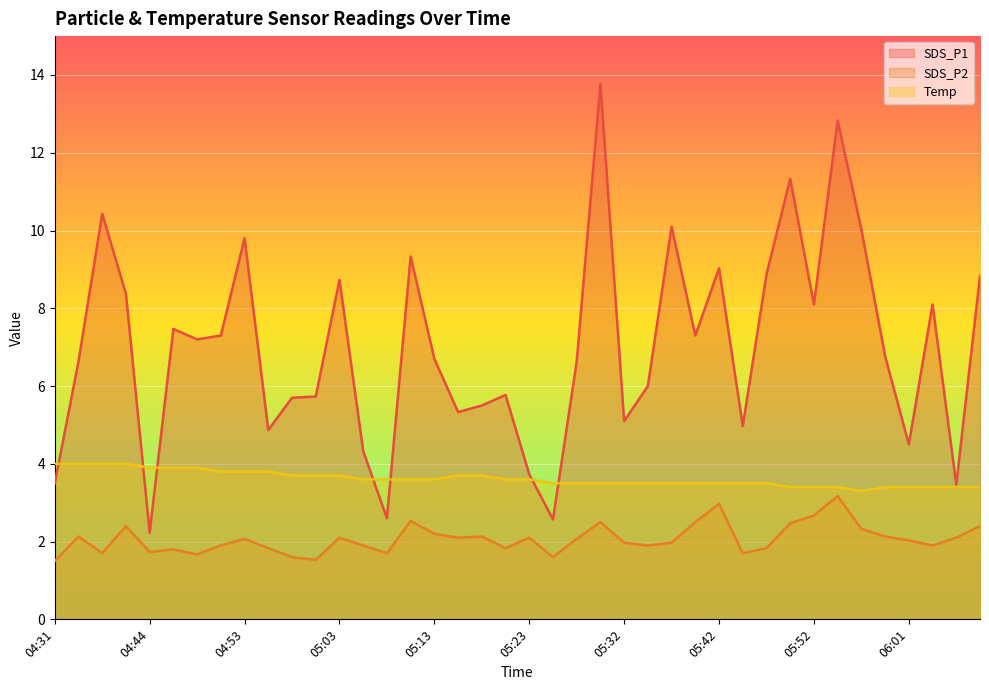

Reading right to left, list all the values displayed in this chart.

SDS_P1: 06:09=8.8	06:06=3.5	06:04=8.1	06:01=4.5	05:59=6.8	05:57=10.0	05:54=12.8	05:52=8.1	05:49=11.3	05:47=8.9	05:44=5.0	05:42=9.0	05:40=7.3	05:37=10.1	05:35=6.0	05:32=5.1	05:30=13.8	05:27=6.6	05:25=2.6	05:23=3.7	05:20=5.8	05:18=5.5	05:15=5.3	05:13=6.7	05:10=9.3	05:08=2.6	05:06=4.3	05:03=8.7	05:01=5.7	04:58=5.7	04:56=4.9	04:53=9.8	04:51=7.3	04:49=7.2	04:46=7.5	04:44=2.2	04:41=8.4	04:36=10.4	04:34=6.6	04:31=3.5
SDS_P2: 06:09=2.4	06:06=2.1	06:04=1.9	06:01=2.0	05:59=2.1	05:57=2.3	05:54=3.2	05:52=2.7	05:49=2.5	05:47=1.8	05:44=1.7	05:42=3.0	05:40=2.5	05:37=2.0	05:35=1.9	05:32=2.0	05:30=2.5	05:27=2.1	05:25=1.6	05:23=2.1	05:20=1.8	05:18=2.1	05:15=2.1	05:13=2.2	05:10=2.5	05:08=1.7	05:06=1.9	05:03=2.1	05:01=1.5	04:58=1.6	04:56=1.8	04:53=2.1	04:51=1.9	04:49=1.7	04:46=1.8	04:44=1.7	04:41=2.4	04:36=1.7	04:34=2.1	04:31=1.5
Temp: 06:09=3.4	06:06=3.4	06:04=3.4	06:01=3.4	05:59=3.4	05:57=3.3	05:54=3.4	05:52=3.4	05:49=3.4	05:47=3.5	05:44=3.5	05:42=3.5	05:40=3.5	05:37=3.5	05:35=3.5	05:32=3.5	05:30=3.5	05:27=3.5	05:25=3.5	05:23=3.6	05:20=3.6	05:18=3.7	05:15=3.7	05:13=3.6	05:10=3.6	05:08=3.6	05:06=3.6	05:03=3.7	05:01=3.7	04:58=3.7	04:56=3.8	04:53=3.8	04:51=3.8	04:49=3.9	04:46=3.9	04:44=3.9	04:41=4.0	04:36=4.0	04:34=4.0	04:31=4.0